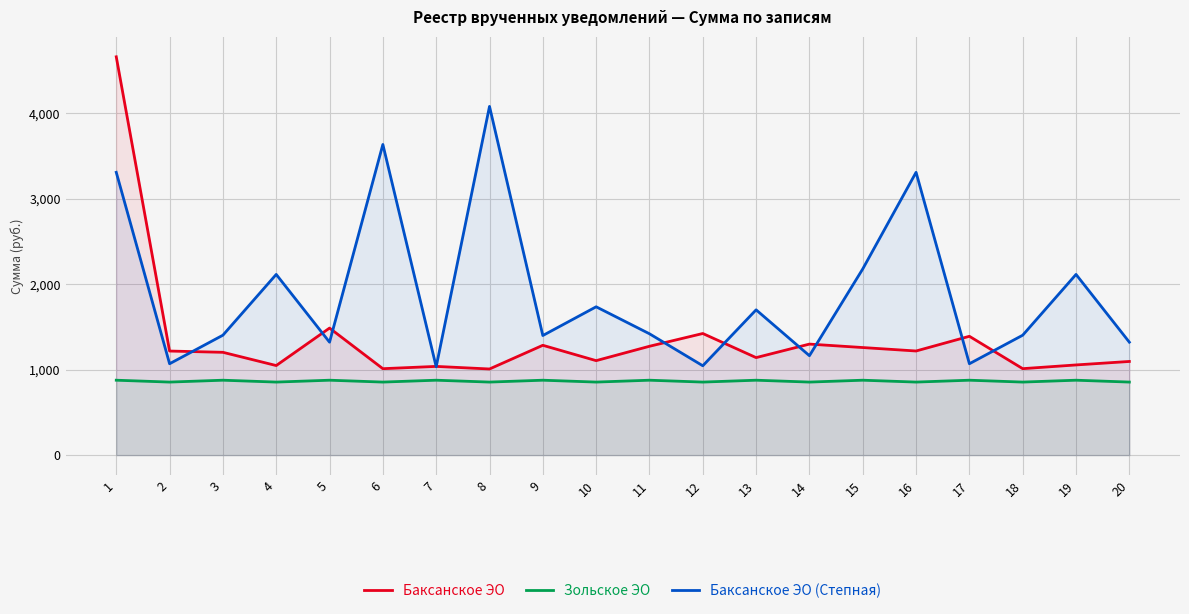

Is it true that Зольское ЭО equals 854.7 at 18?

True